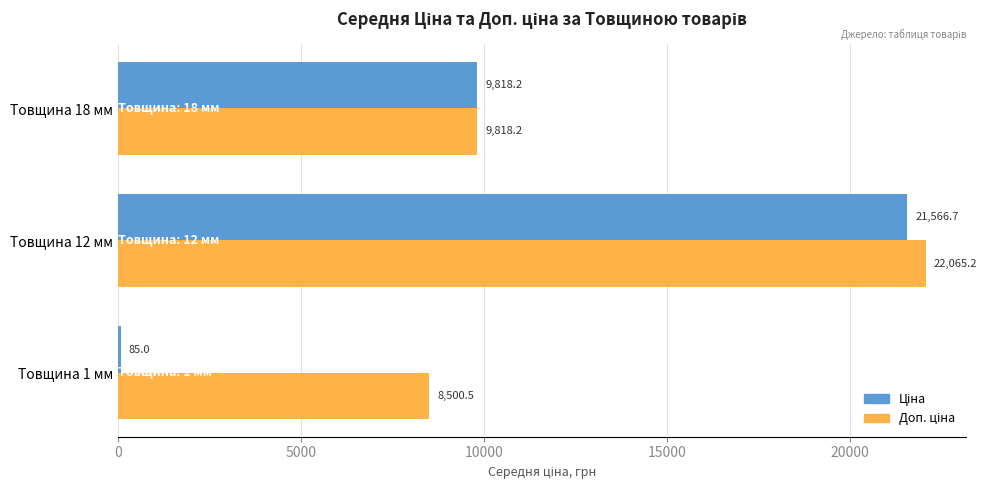

What is the smallest value displayed?

85.0